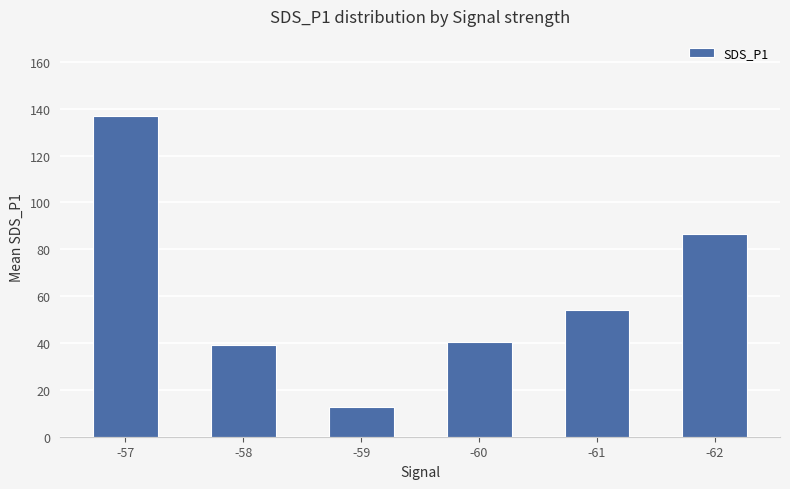

What is the value of the 3rd bar from the left?

12.5